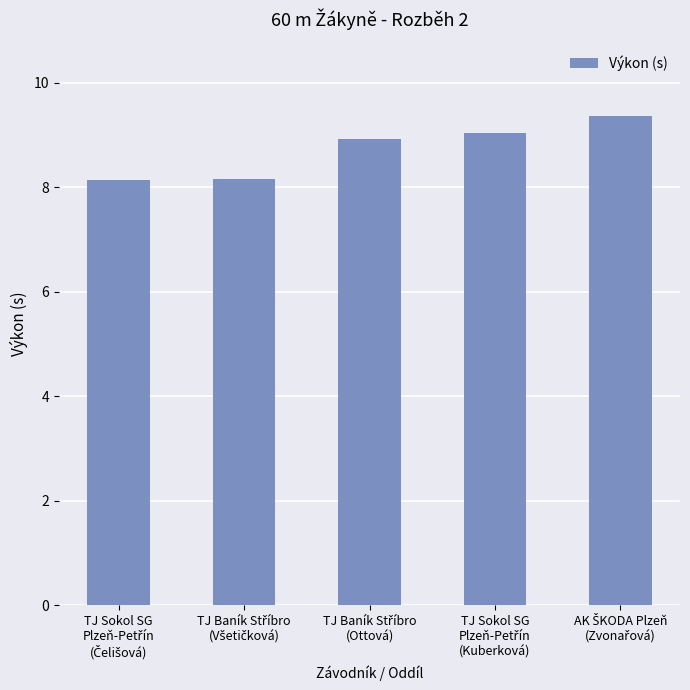

What is the value of the 2nd bar from the left?

8.2